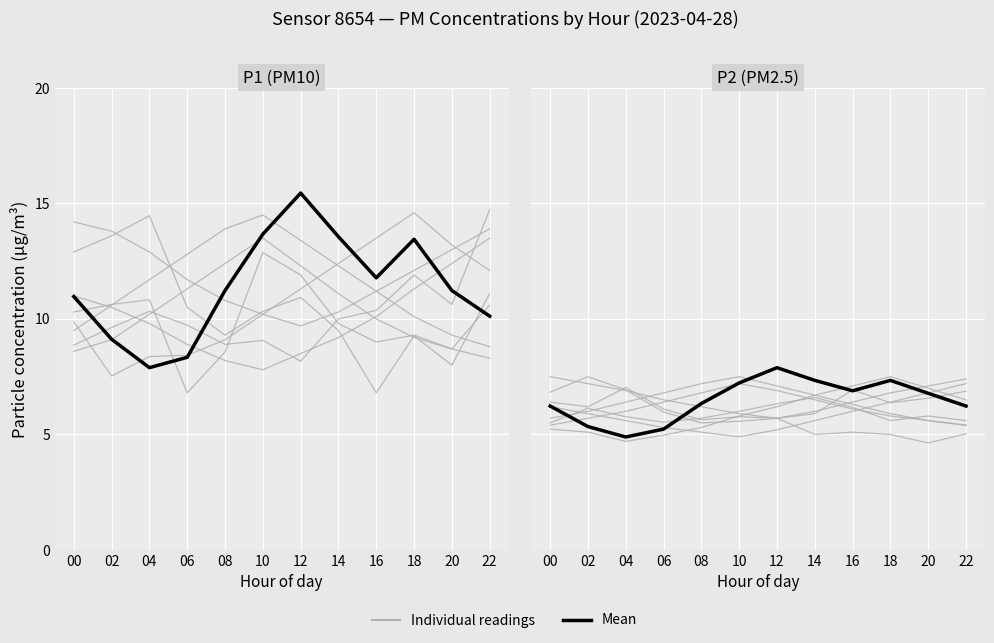

What is the spread (max minus min) of values at 02?

0.8